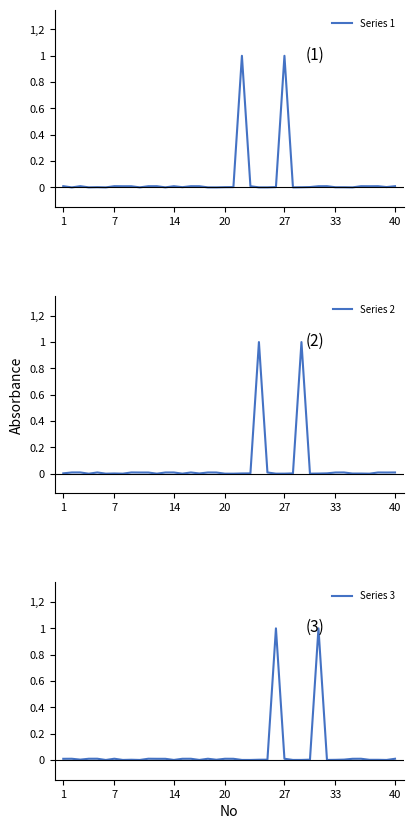

What are all the series names shown in the legend?

Series 1, Series 2, Series 3